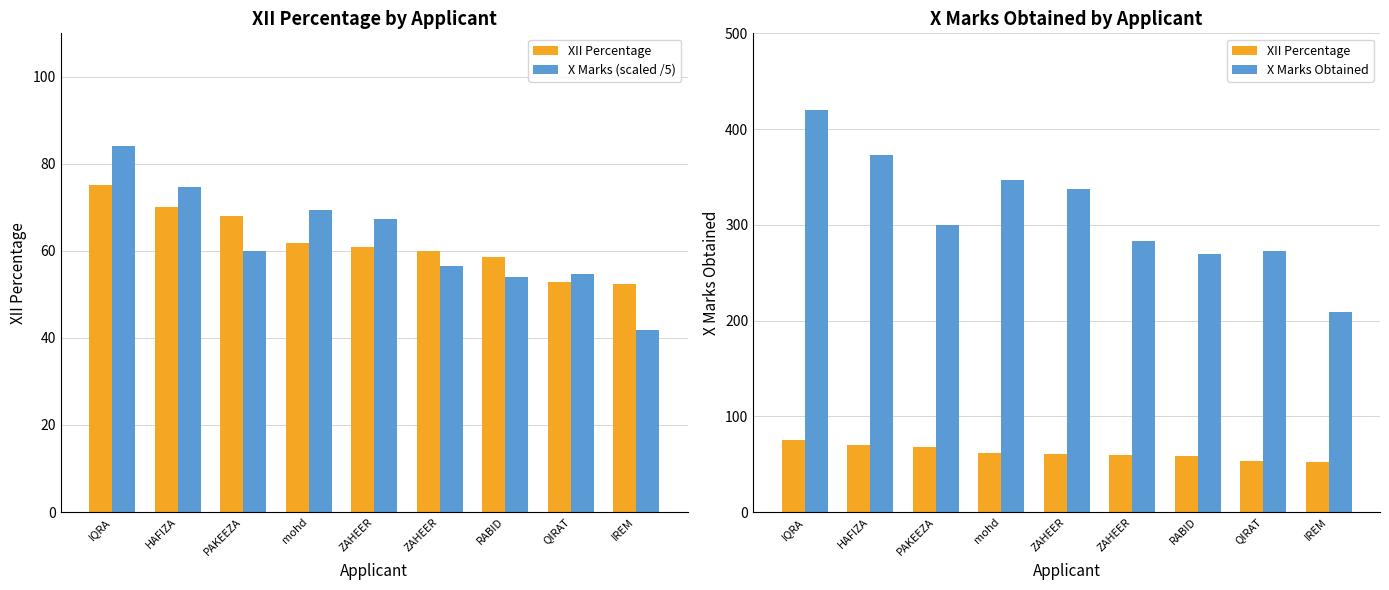

Which series has the widest spread of values?

X Marks Obtained